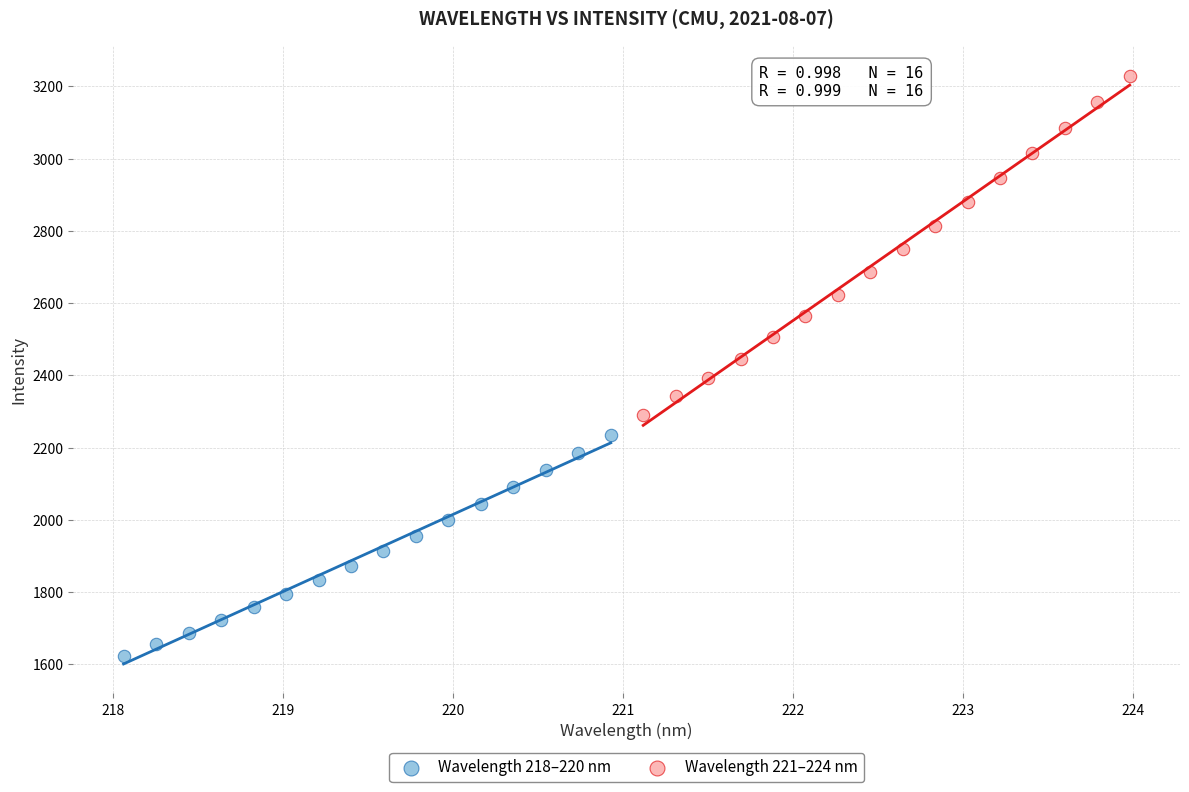

Which series reaches the maximum Y coordinate?

Wavelength 221–224 nm